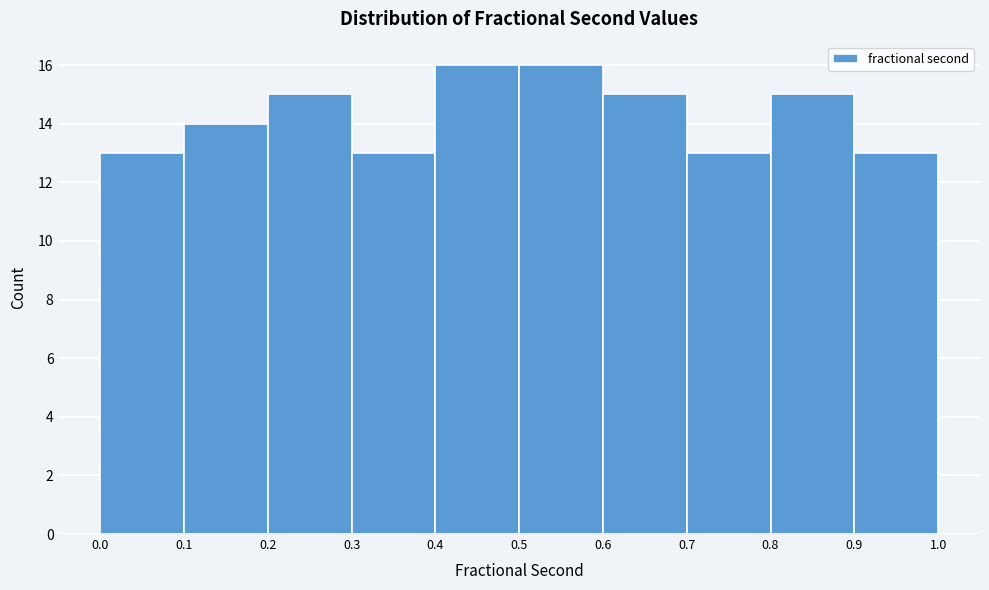

Reading left to right, transcribe this chart: for each bar, give the range it covers on the x-axis and its height. The values are not printed on the chart, so give them approximately, as read against the axis.

0.0 to 0.1: 13
0.1 to 0.2: 14
0.2 to 0.3: 15
0.3 to 0.4: 13
0.4 to 0.5: 16
0.5 to 0.6: 16
0.6 to 0.7: 15
0.7 to 0.8: 13
0.8 to 0.9: 15
0.9 to 1.0: 13